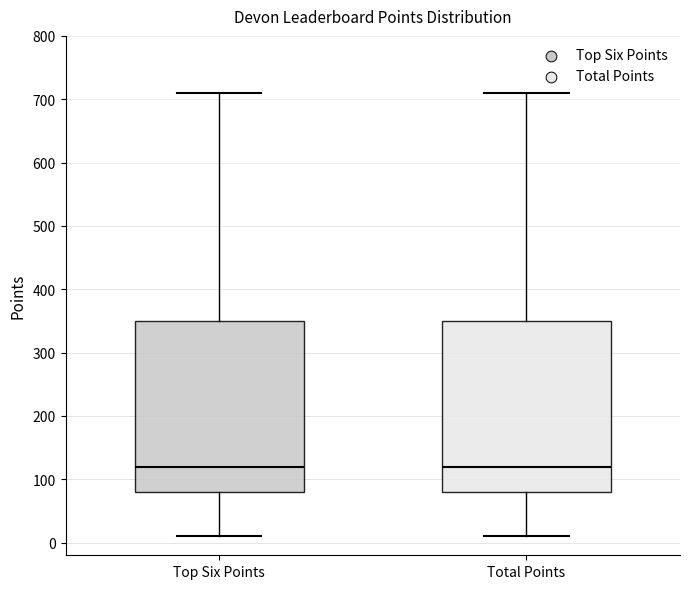

Reading left to right, read every box against the y-axis: the position of its median line, the range the box covers, and the ends of its whiskers. The values are not printed on the chart, so give them approximately, as read against the axis.

Top Six Points: median 120, box 80 to 350, whiskers 10 to 710
Total Points: median 120, box 80 to 350, whiskers 10 to 710